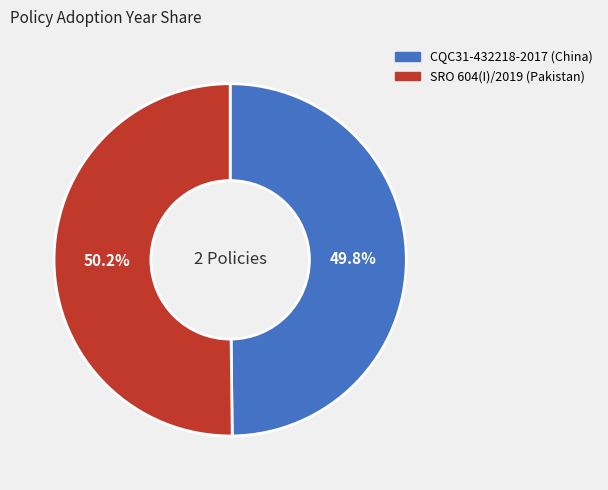

True or false: CQC31-432218-2017 (China) accounts for 60% of the total.

False